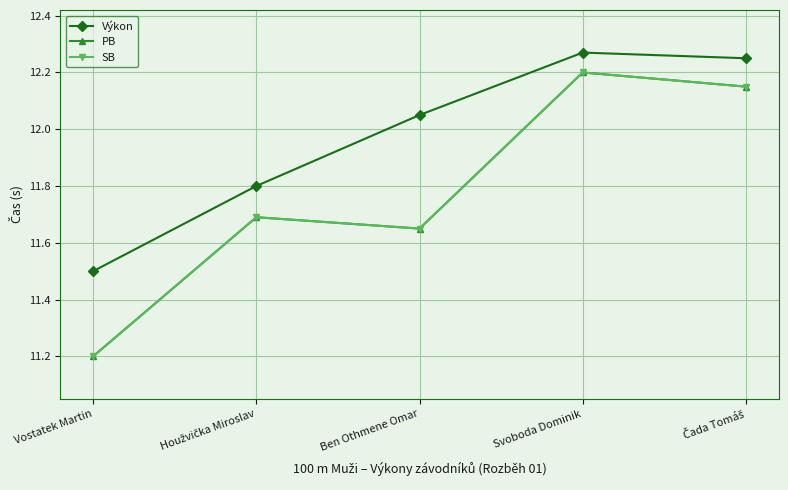

What is the total value across all series at Vostatek Martin?

33.9